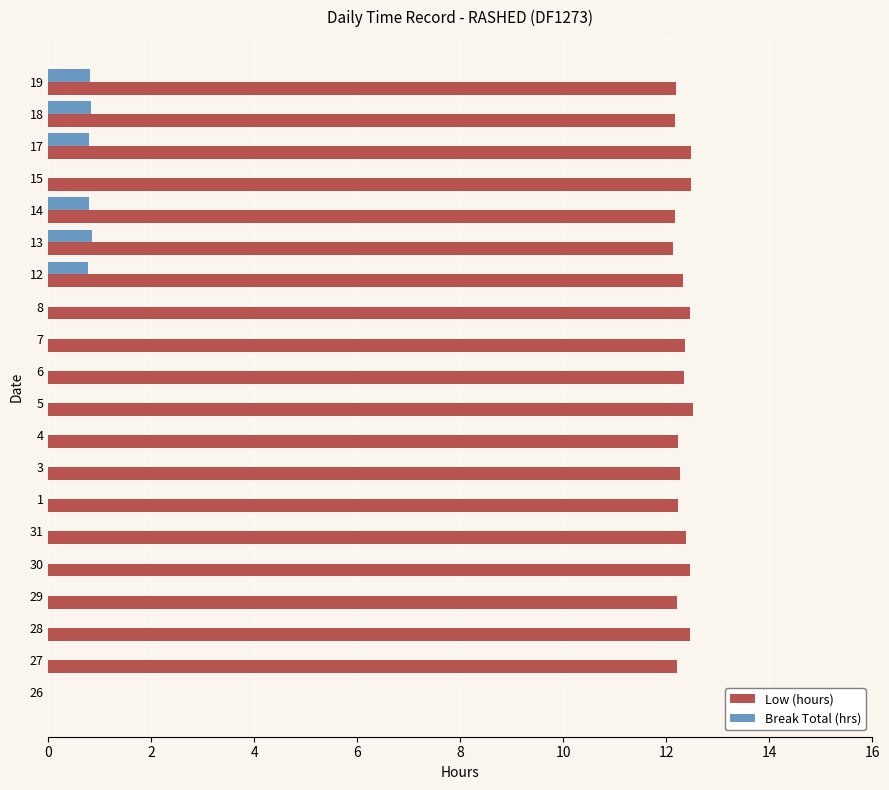

Is it true that Break Total (hrs) equals 1.4 at 18?

False